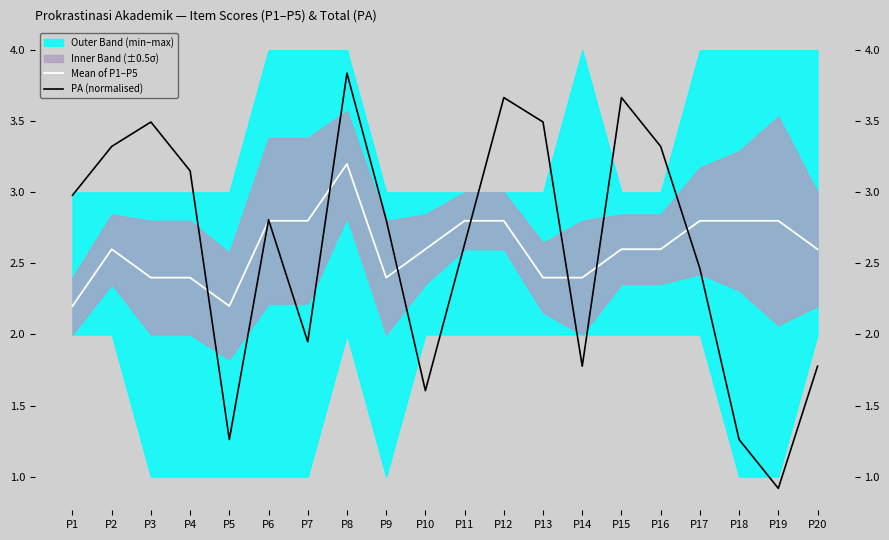

Where is the first local minimum for PA (normalised)?

P5